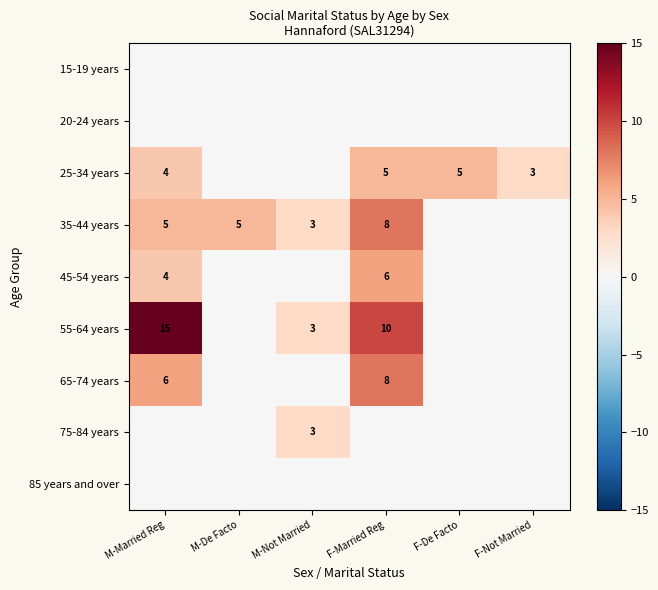

True or false: 45-54 years has a value of 2 at F-Married Reg.

False